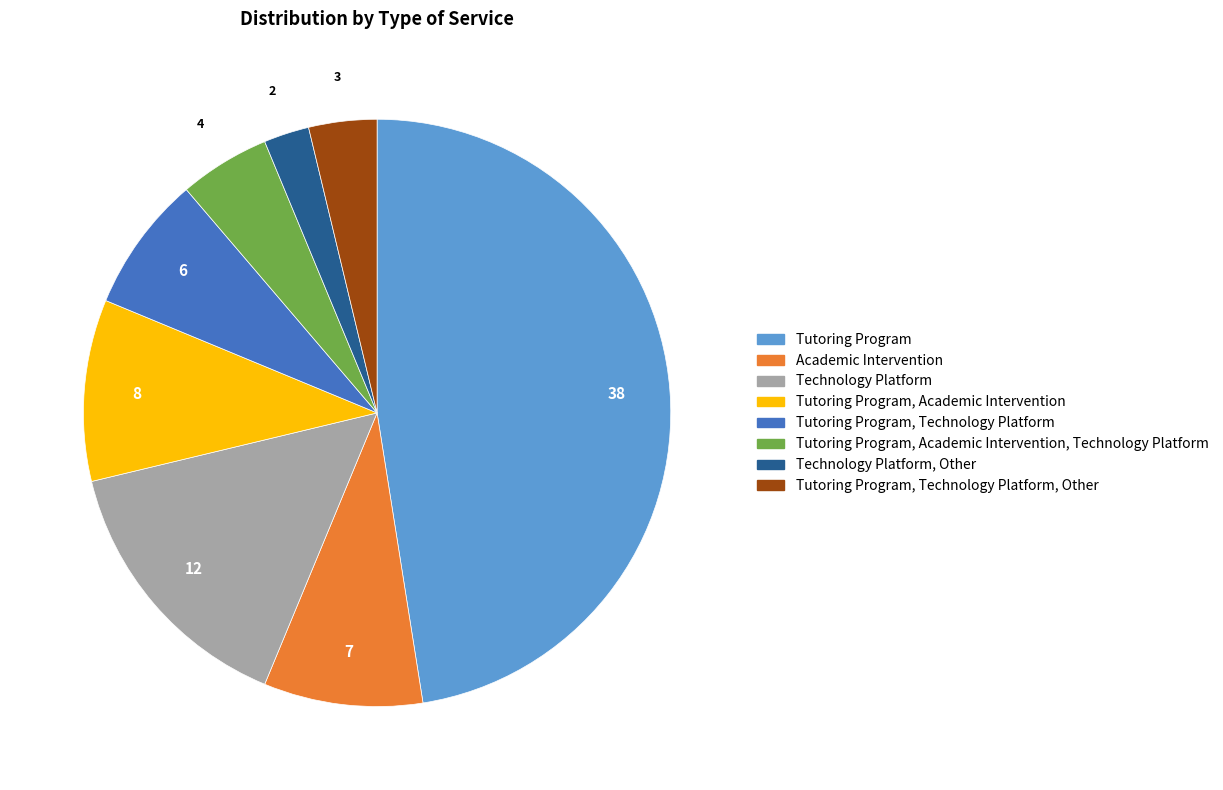

Is there any slice that represents more than half of the pie?

No